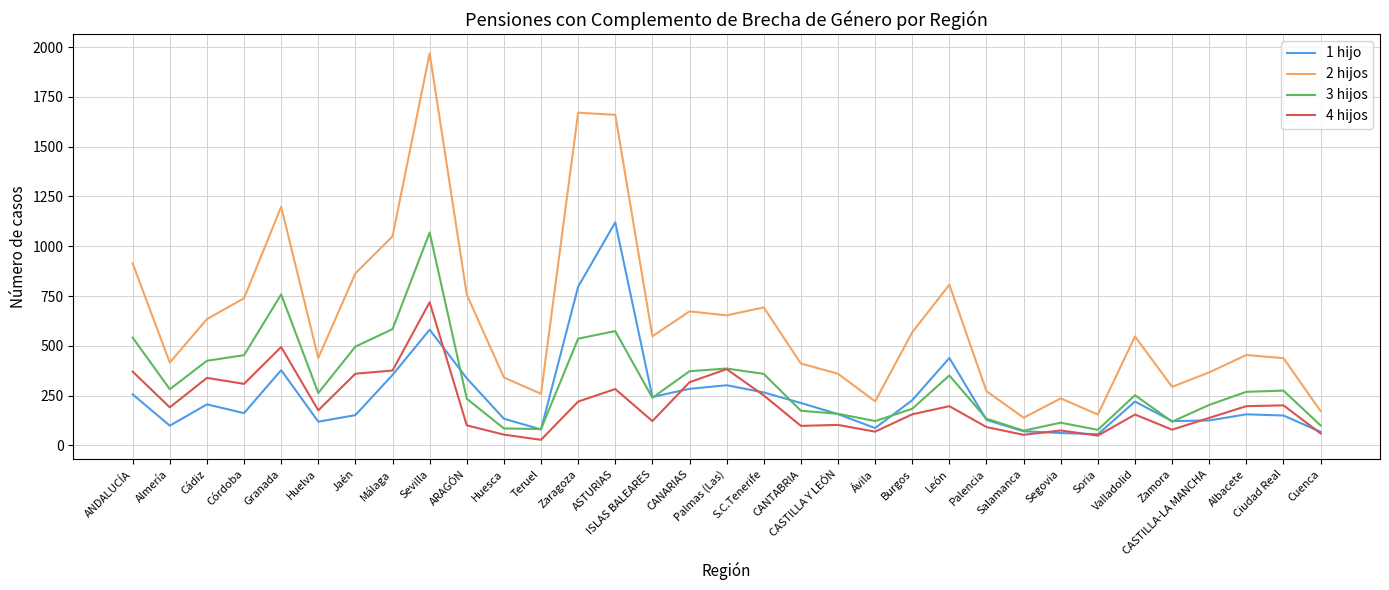

The 3 hijos series shows 196.3 at S.C.Tenerife. True or false?

False